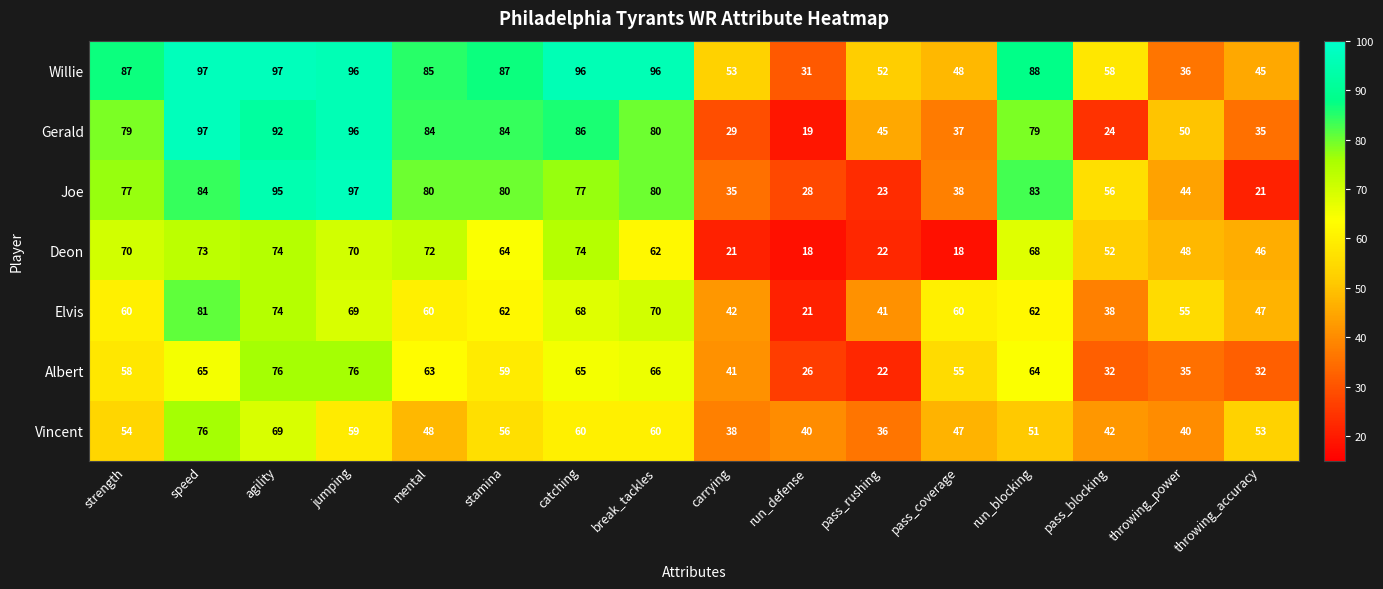

What is the difference between the maximum and minimum values in the Vincent series?

40